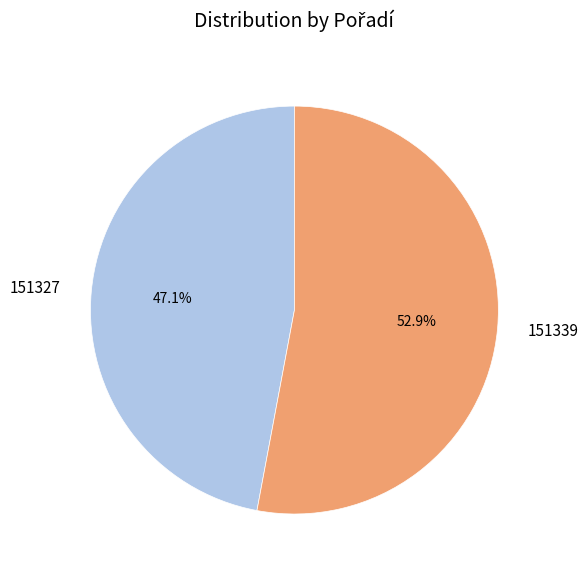

What percentage is the 151339 slice, to the nearest percent?

53%